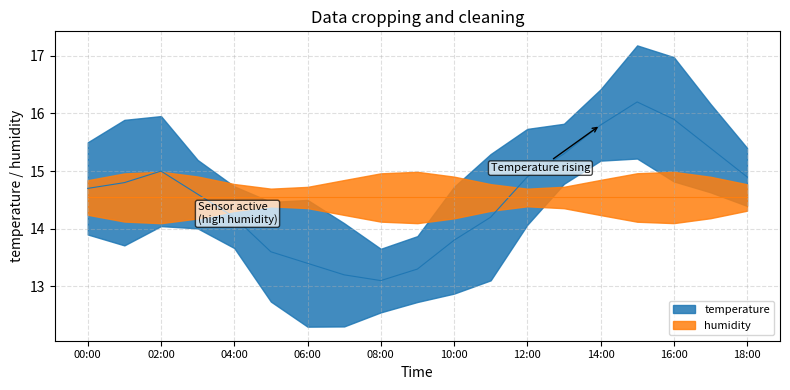

The value at 11:00 is 14.2. True or false?

True